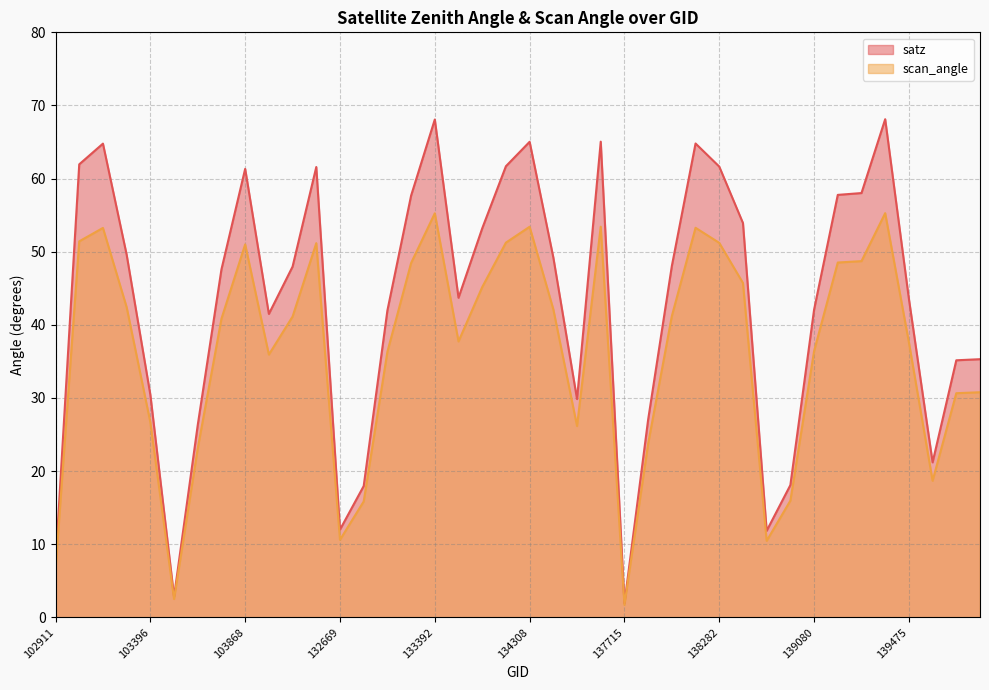

Between 132296 and 139283, which series saw the biggest shift?

satz